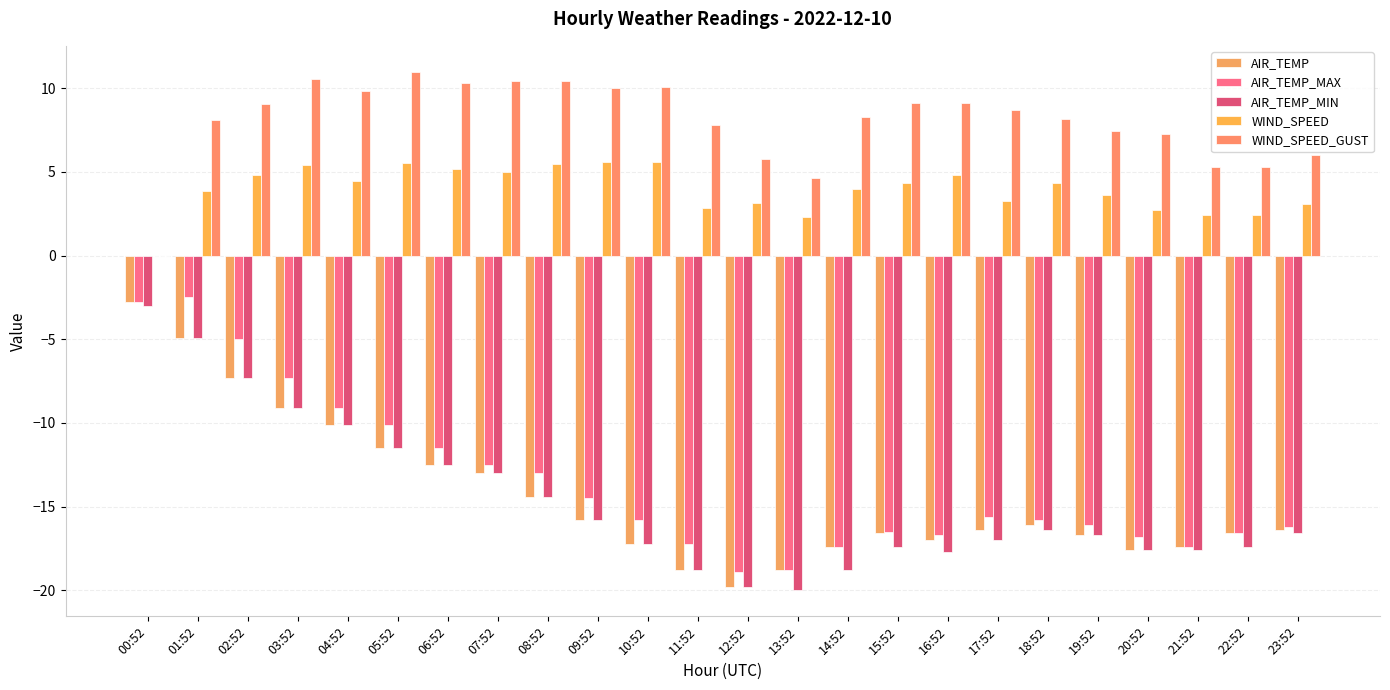

Count the number of categories in the chart.

24